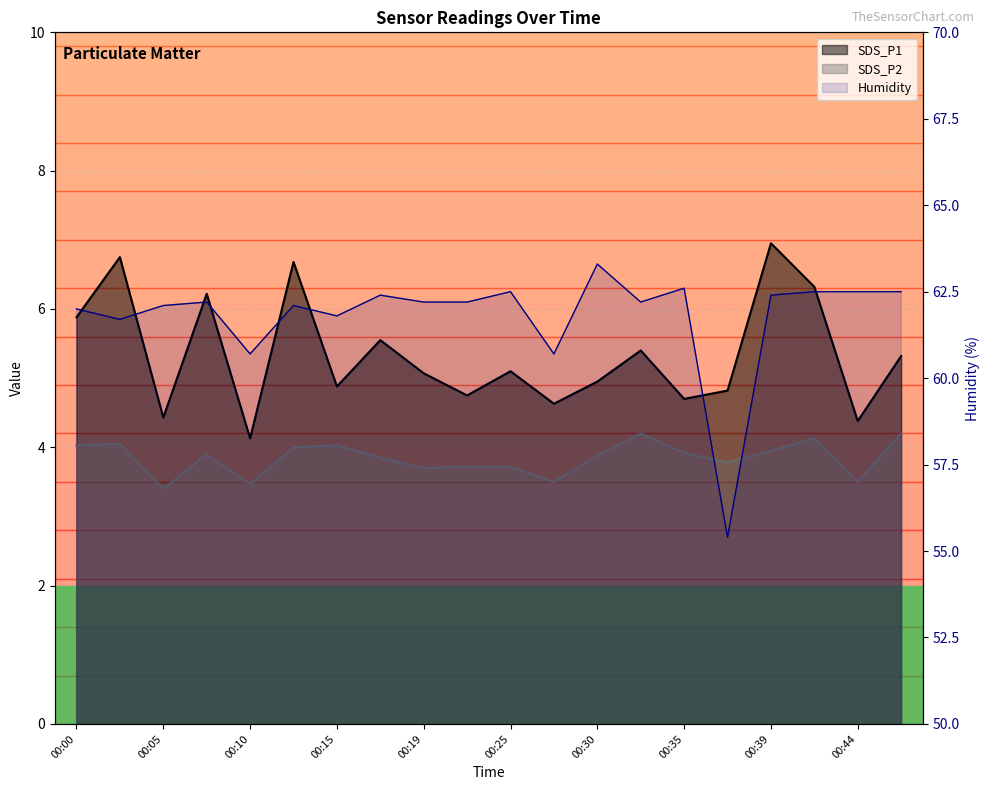

Is the value of Humidity at 00:07 greater than the value of SDS_P1 at 00:15?

Yes